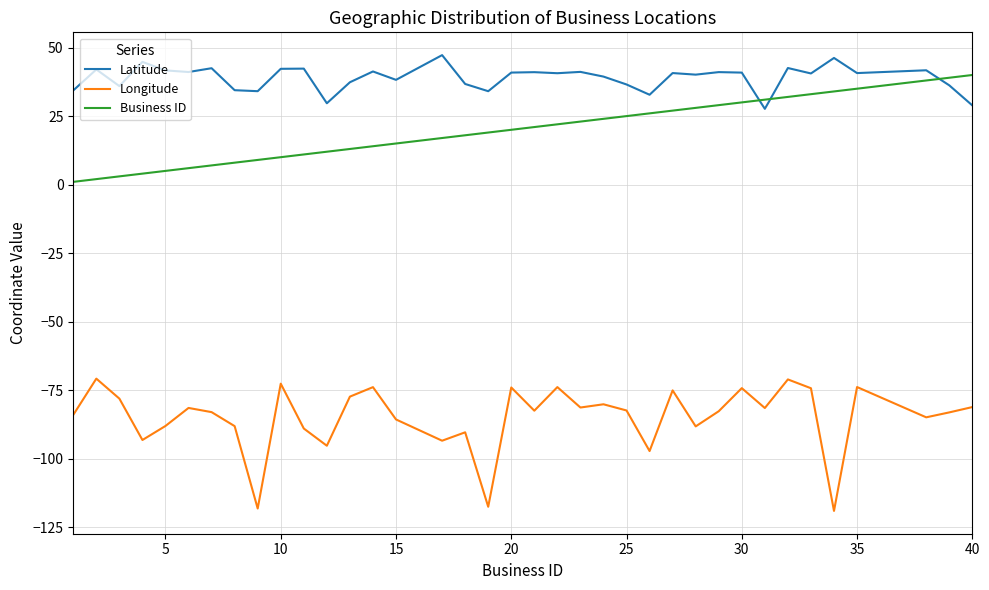

Which series has the largest total across all categories?

Latitude